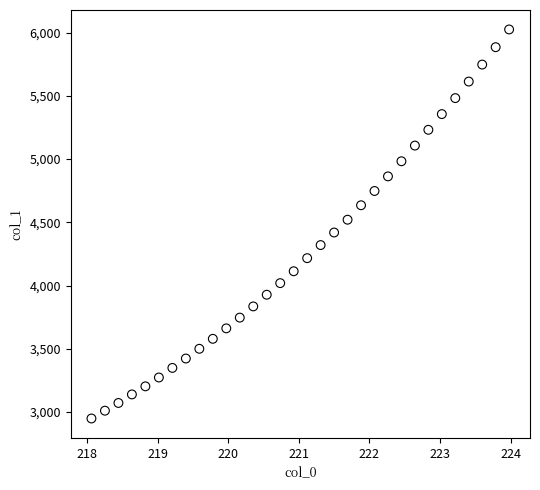

What is the range of X values (max minus min)?

5.9